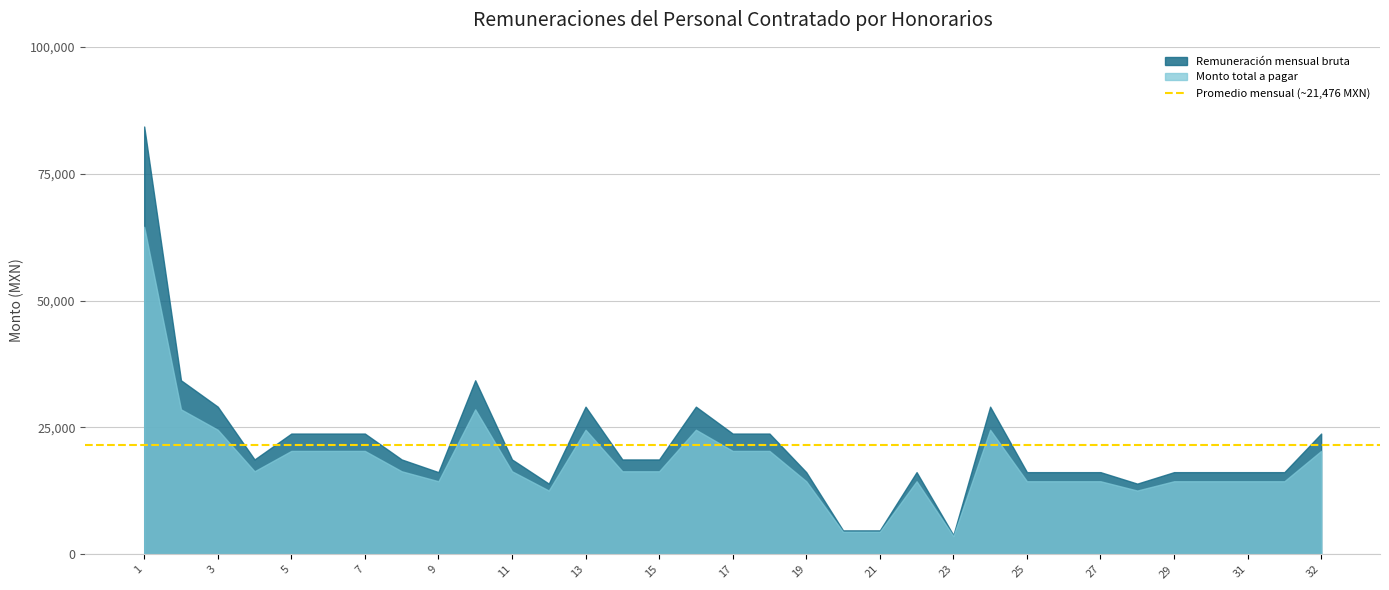

Which category has the highest value across all series?

1